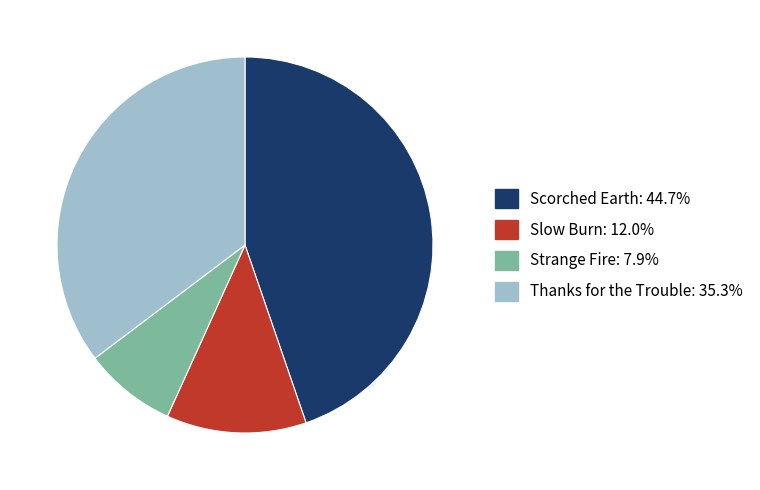

Is Thanks for the Trouble the majority of the pie?

No